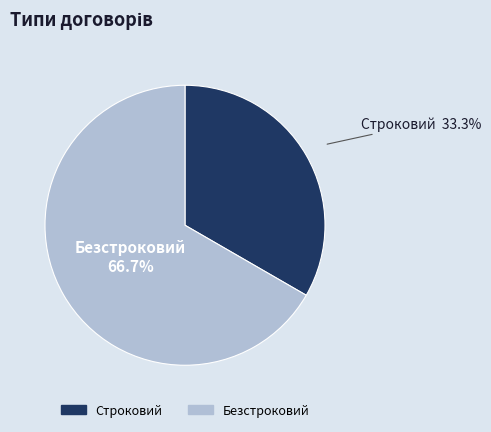

To the nearest percent, what is the difference between the Безстроковий and Строковий slice percentages?

33%